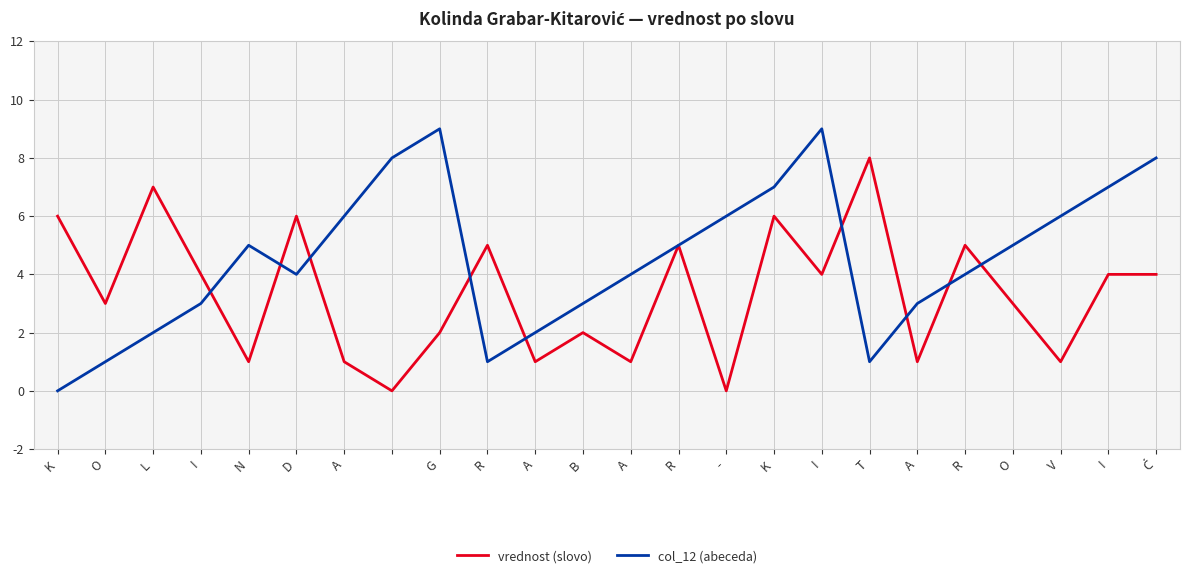

How many values in col_12 (abeceda) are above zero?

23